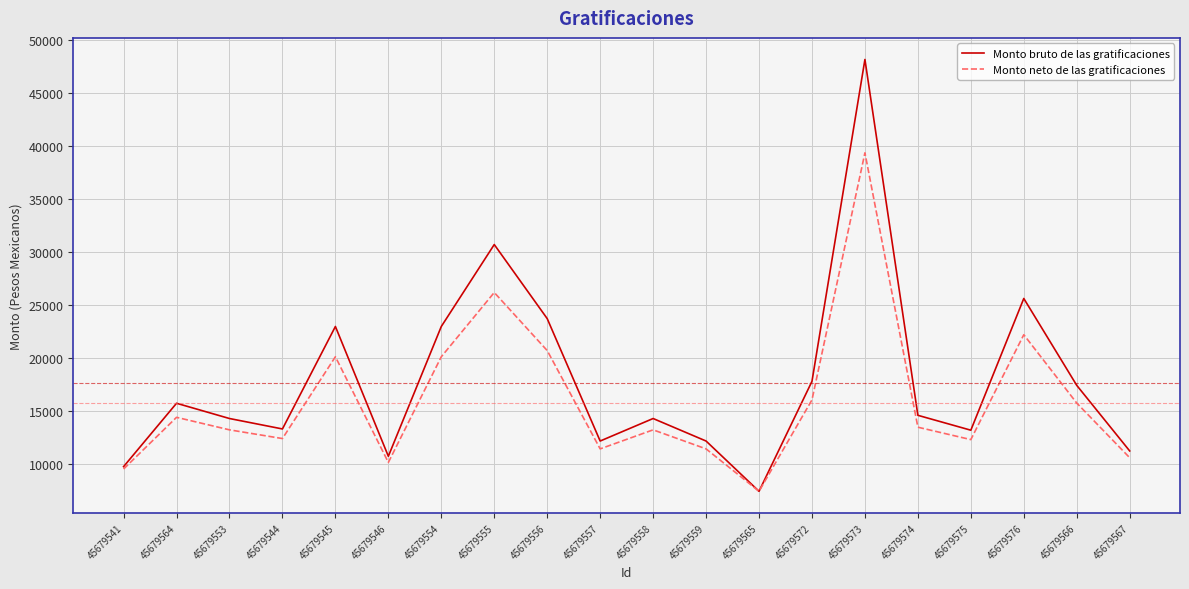

List the series in order of their peak value, lowest first.

Monto neto de las gratificaciones, Monto bruto de las gratificaciones